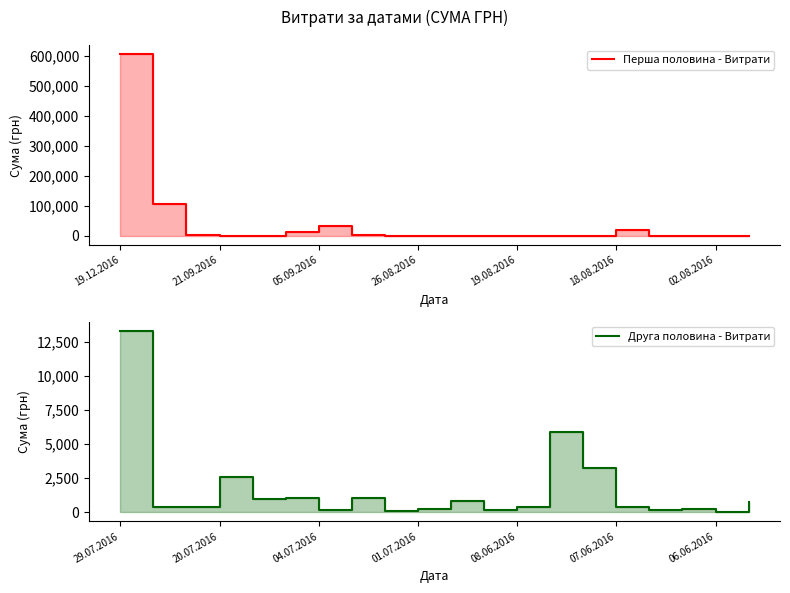

Rank the series at 18.08.2016 from highest to lowest value.

Перша половина - Витрати, Друга половина - Витрати